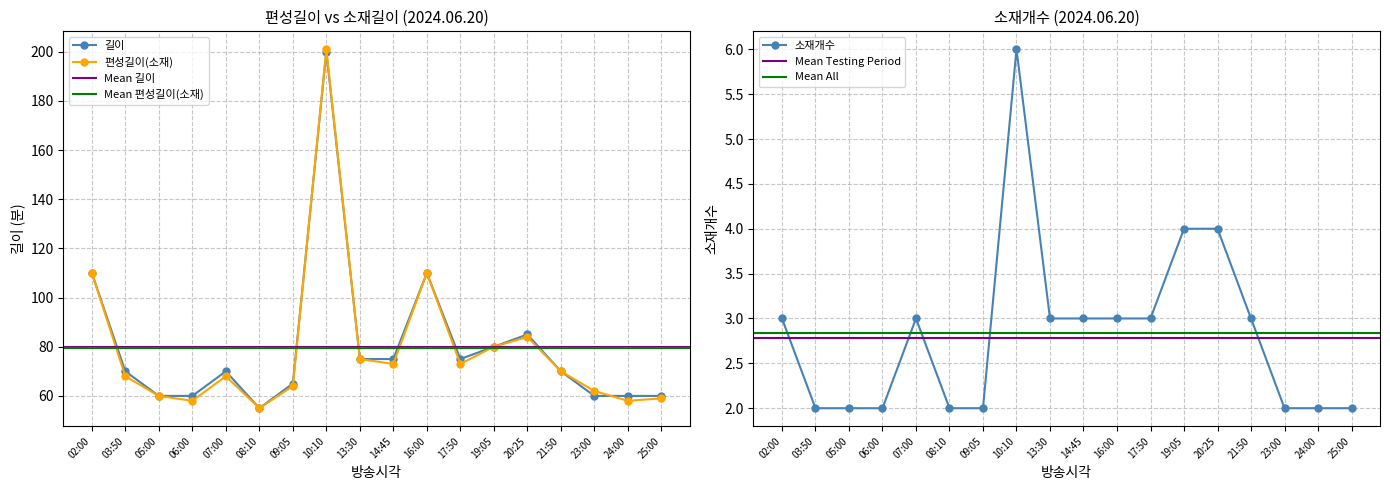

The 편성길이(소재) series shows 95 at 23:00. True or false?

False